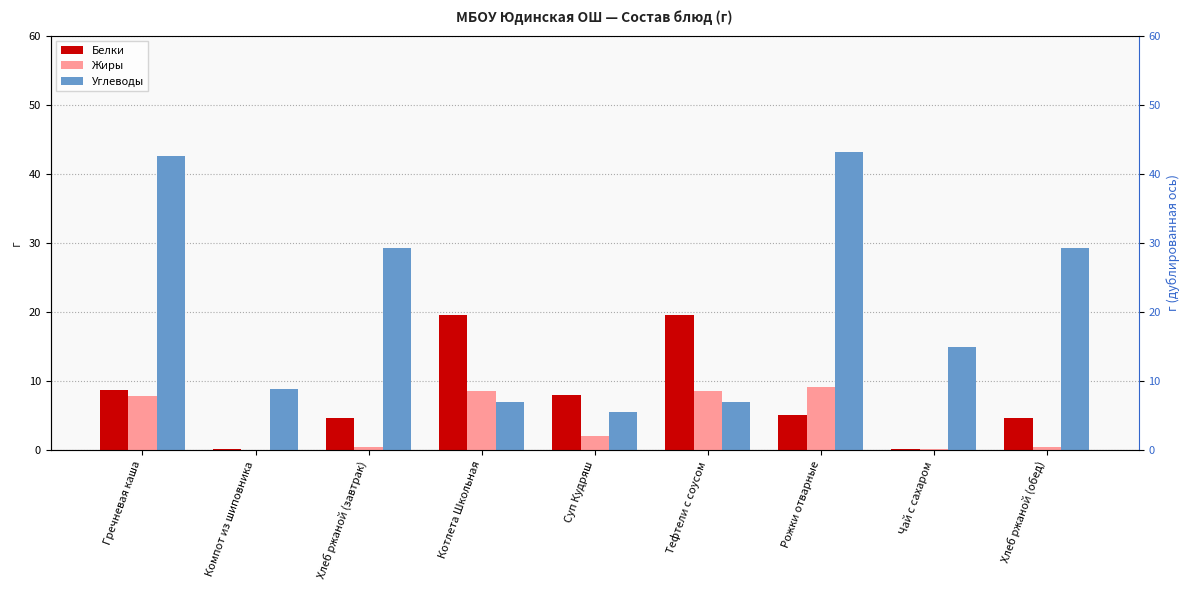

Rank the series by their maximum value, from lowest to highest.

Жиры, Белки, Углеводы